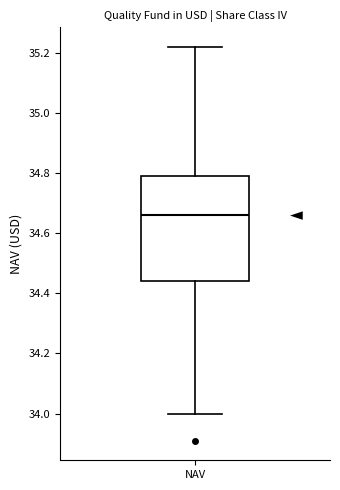

Where does the upper whisker of the box for NAV end on the y-axis? The values are not printed on the chart, so give them approximately, as read against the axis.

35.22